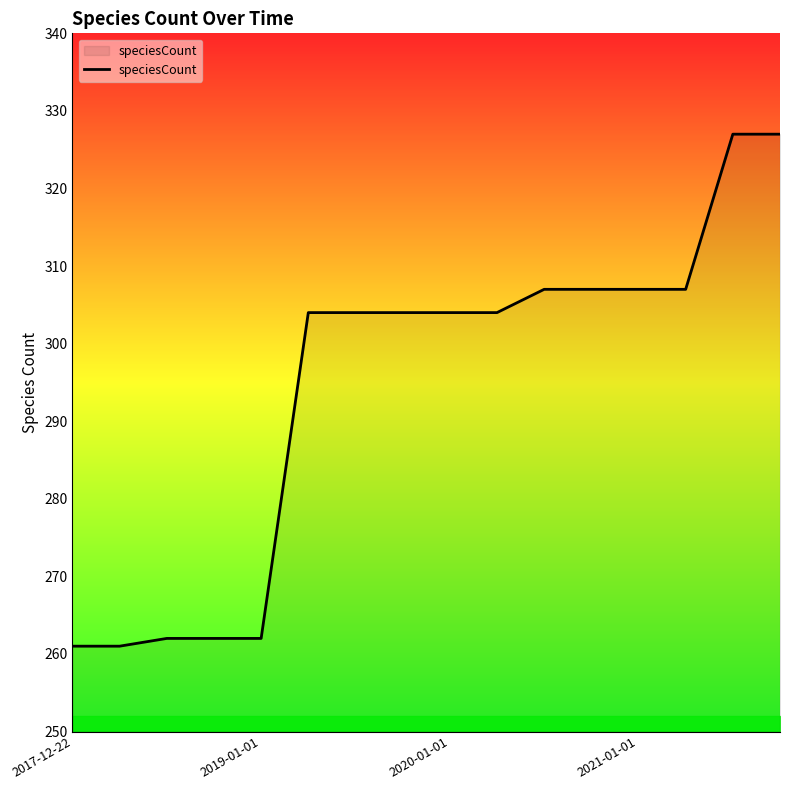

What is the average value?

294